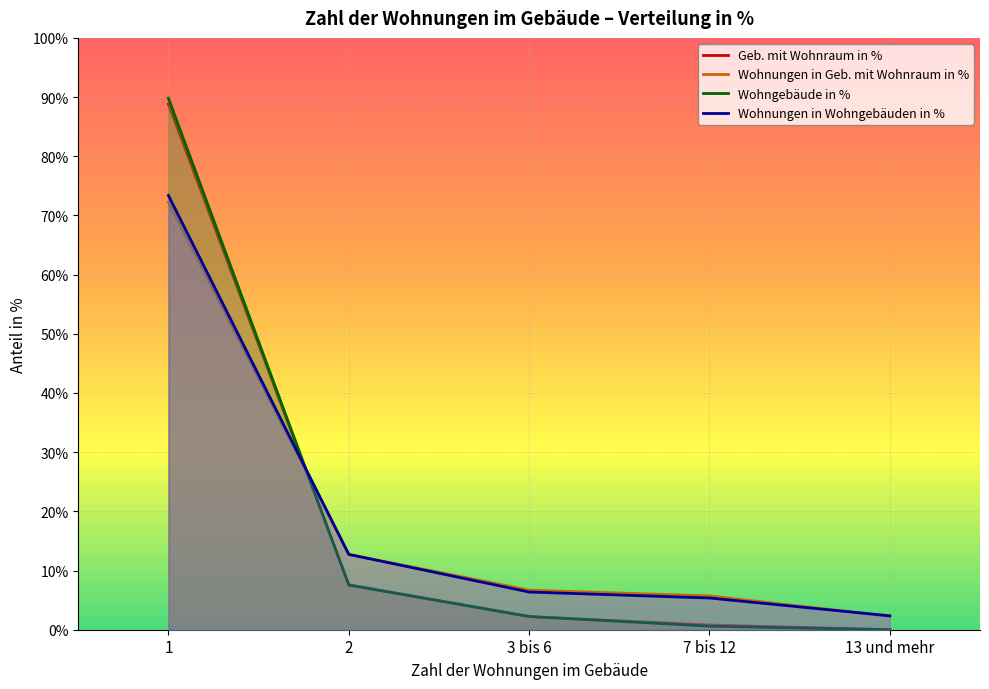

What position from the right is 2?

4